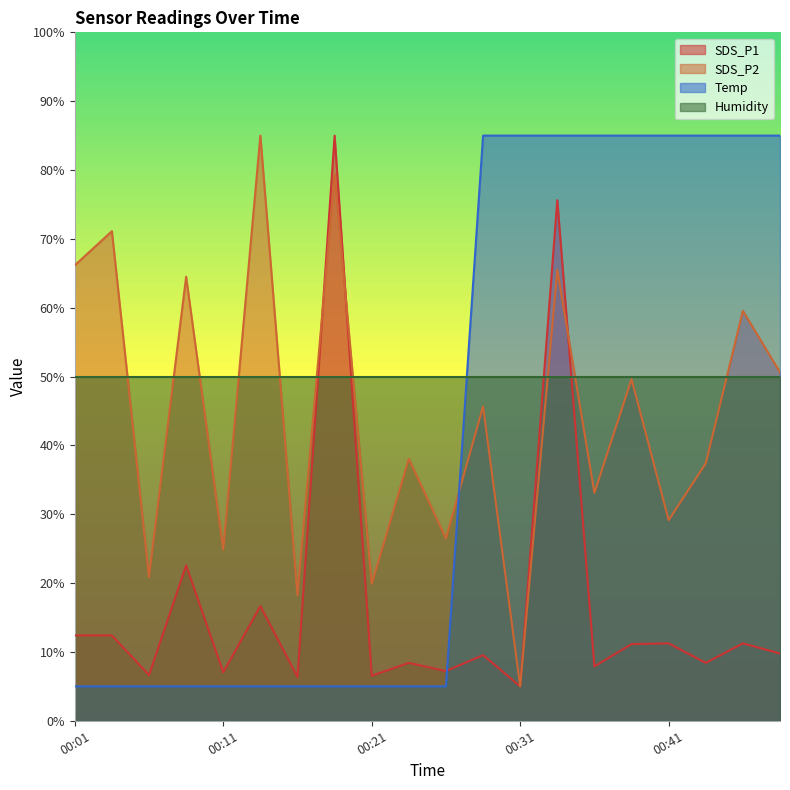

How many times do Temp and SDS_P2 cross each other?

1